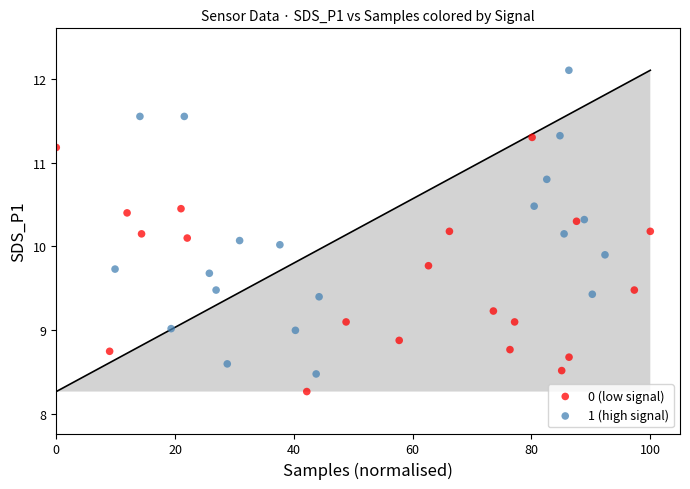

Which series reaches the maximum Y coordinate?

1 (high signal)